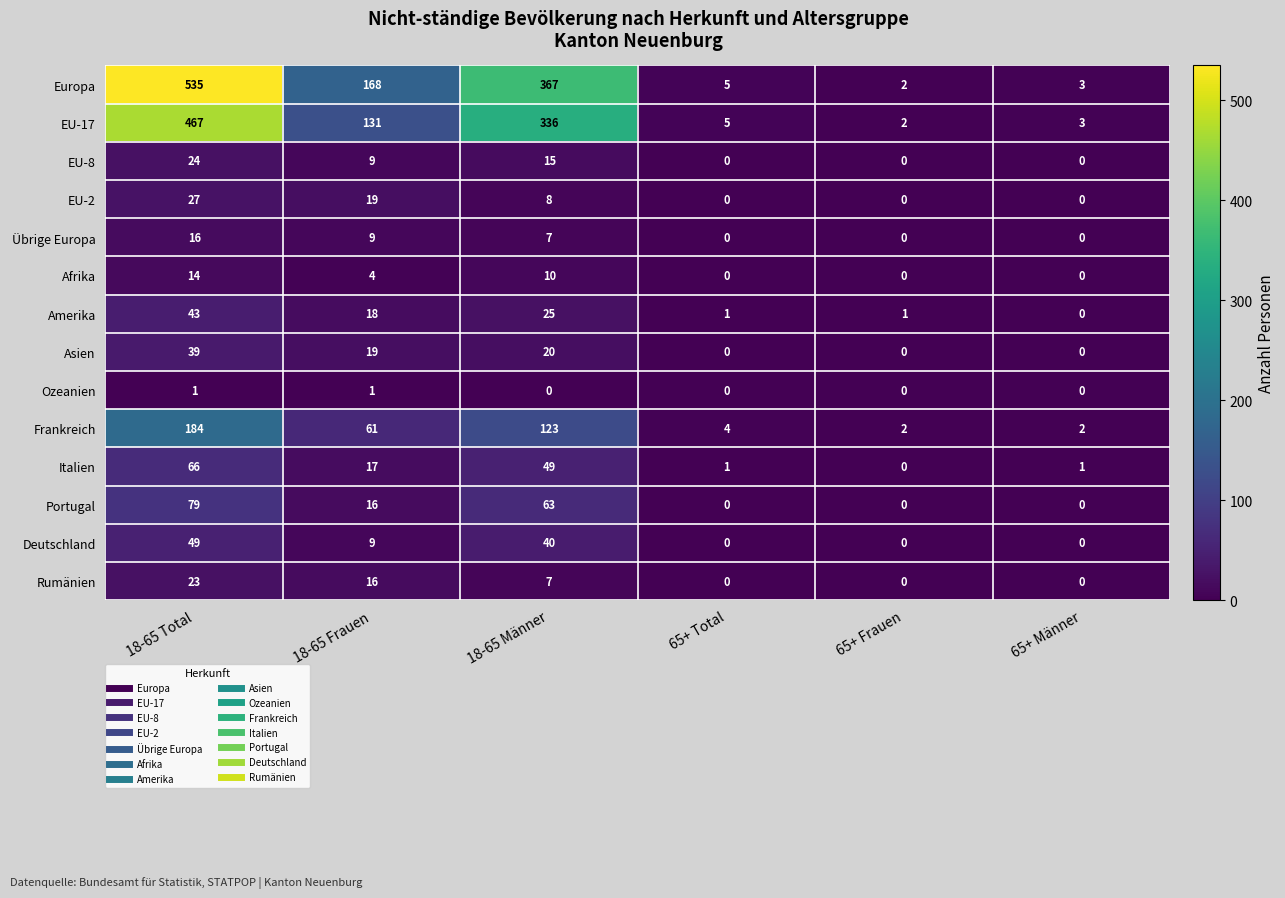

What is the difference between the Asien values at 18-65 Total and 18-65 Männer?

19